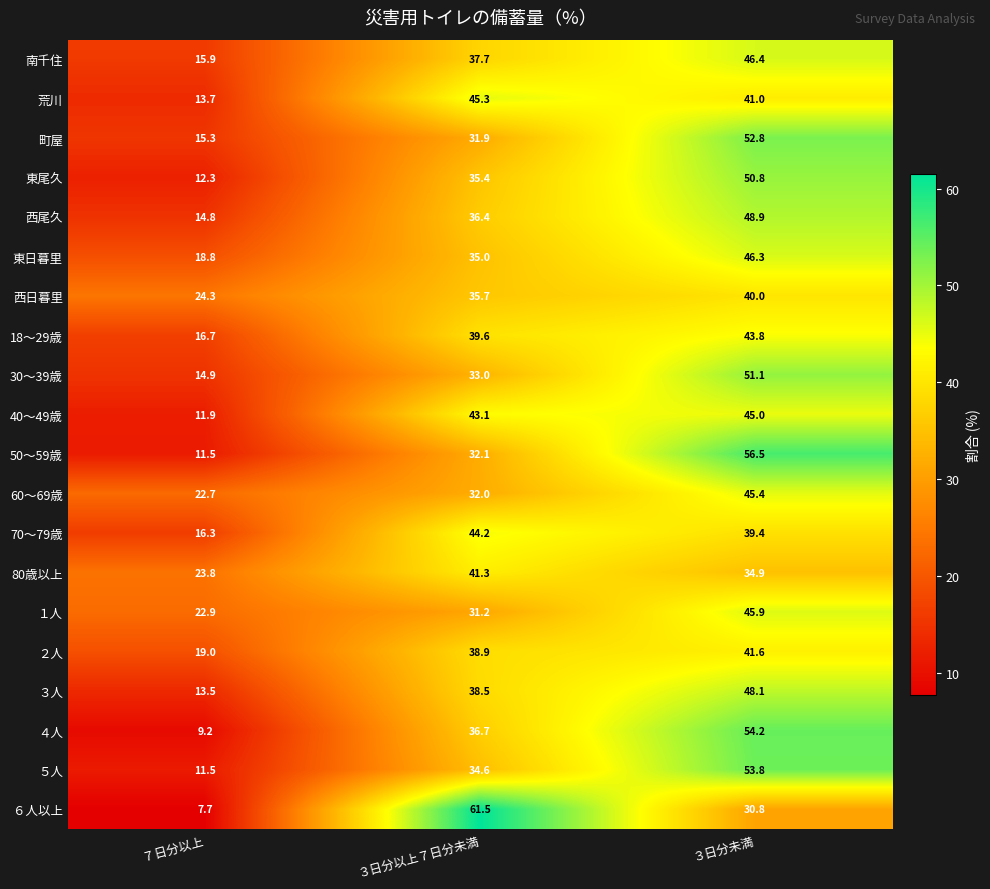

Which series has the largest range (max minus min)?

６人以上